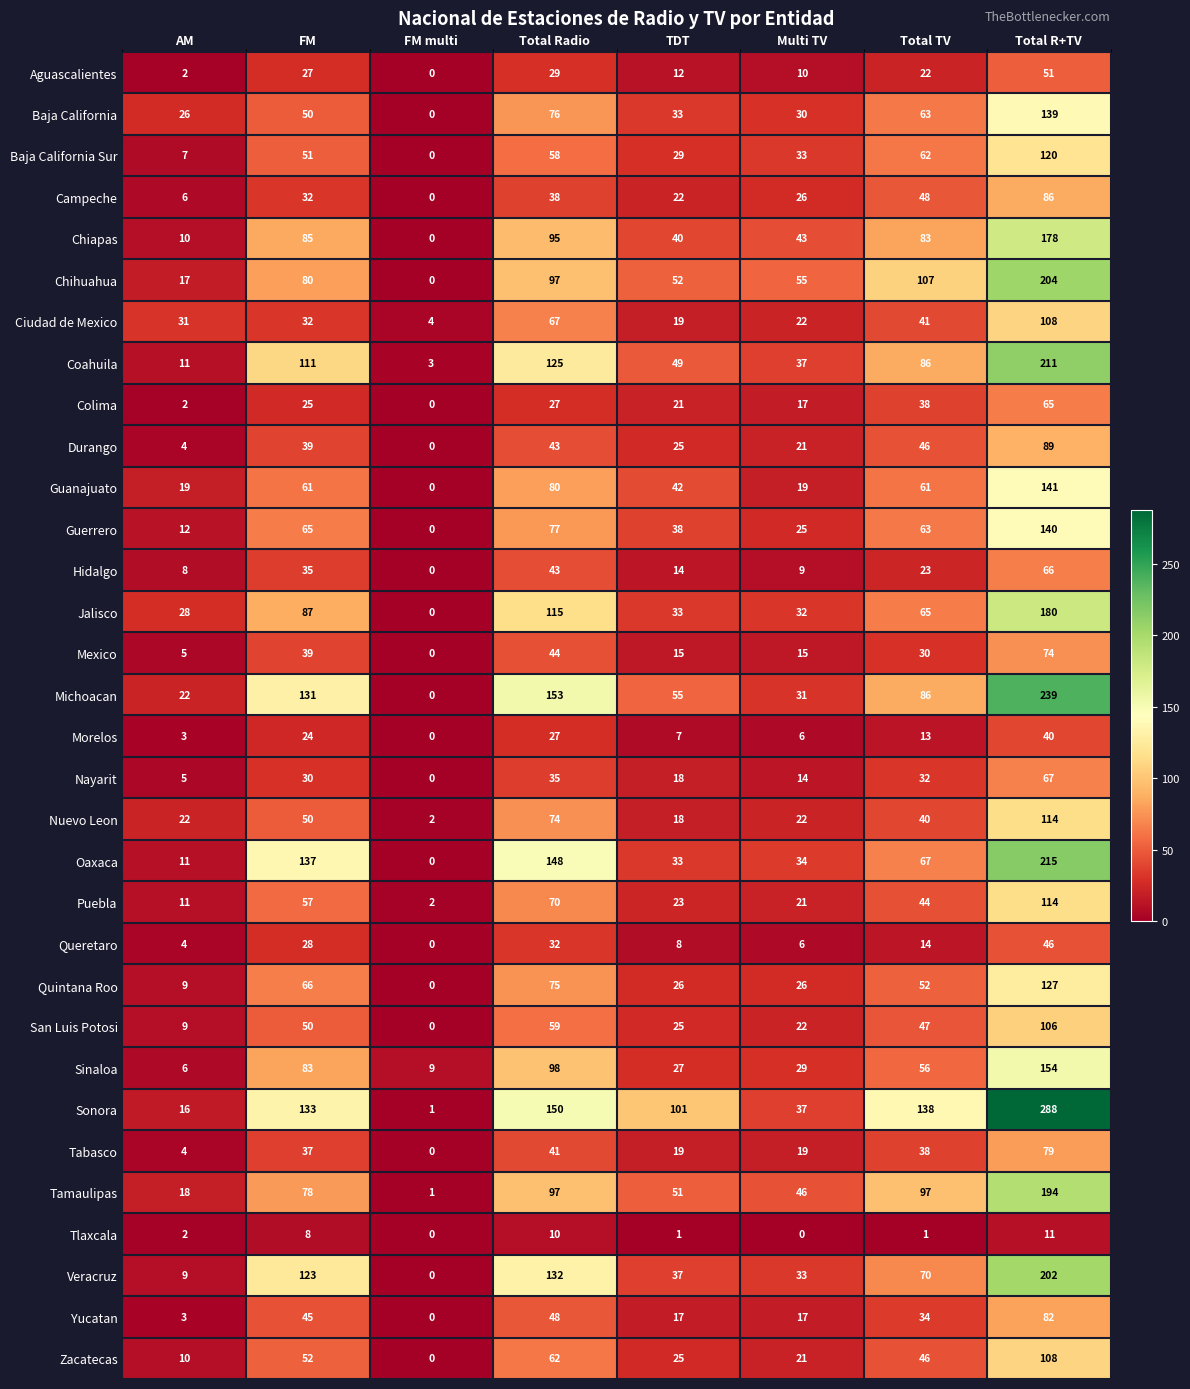

What is the difference between the Yucatan values at FM multi and Total R+TV?

82